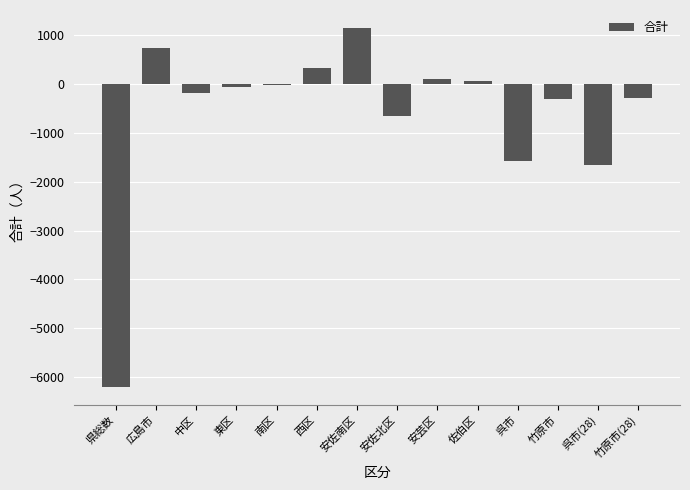

Are the bars horizontal?

No